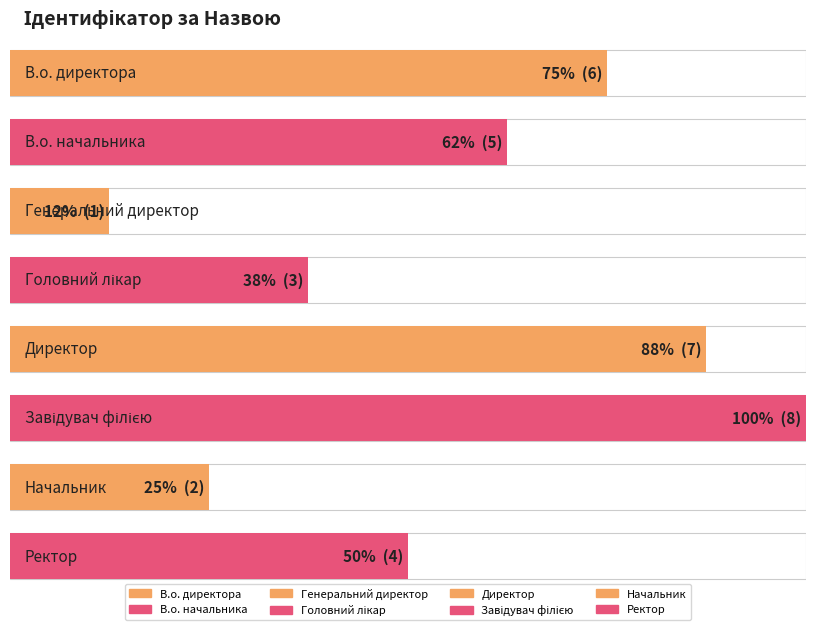

How many bars are there in total?

8